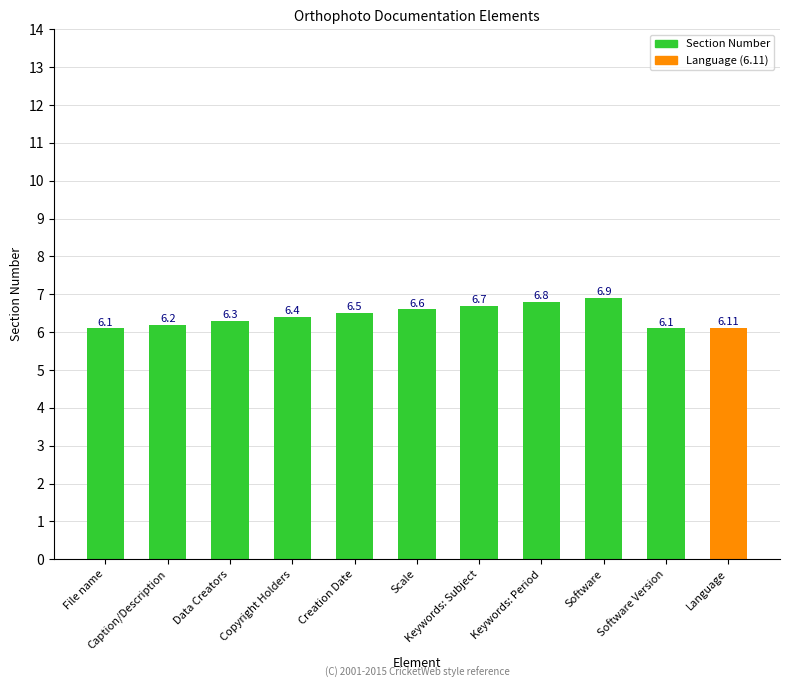

How many distinct data groups are displayed?

1